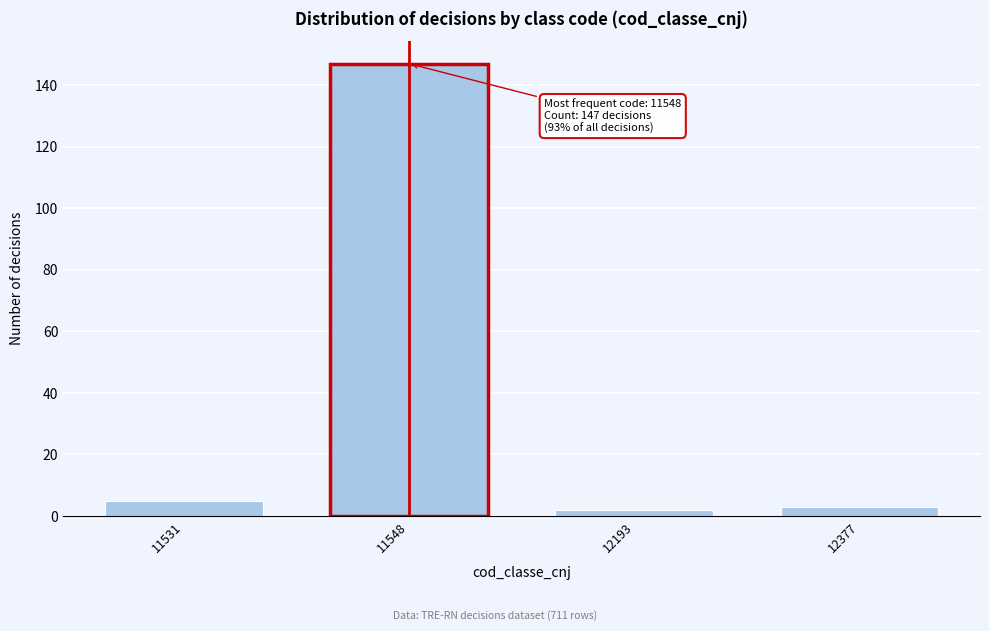

Reading right to left, what are all the values shown in this chart?

12377=3	12193=2	11548=147	11531=5